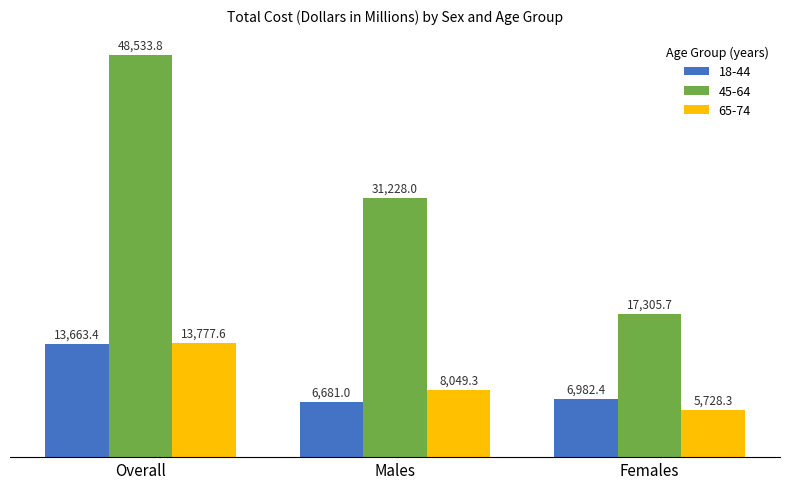

Reading left to right, transcribe all the data shown in this chart.

18-44: Overall=13663.4	Males=6681.0	Females=6982.4
45-64: Overall=48533.8	Males=31228.0	Females=17305.7
65-74: Overall=13777.6	Males=8049.3	Females=5728.3